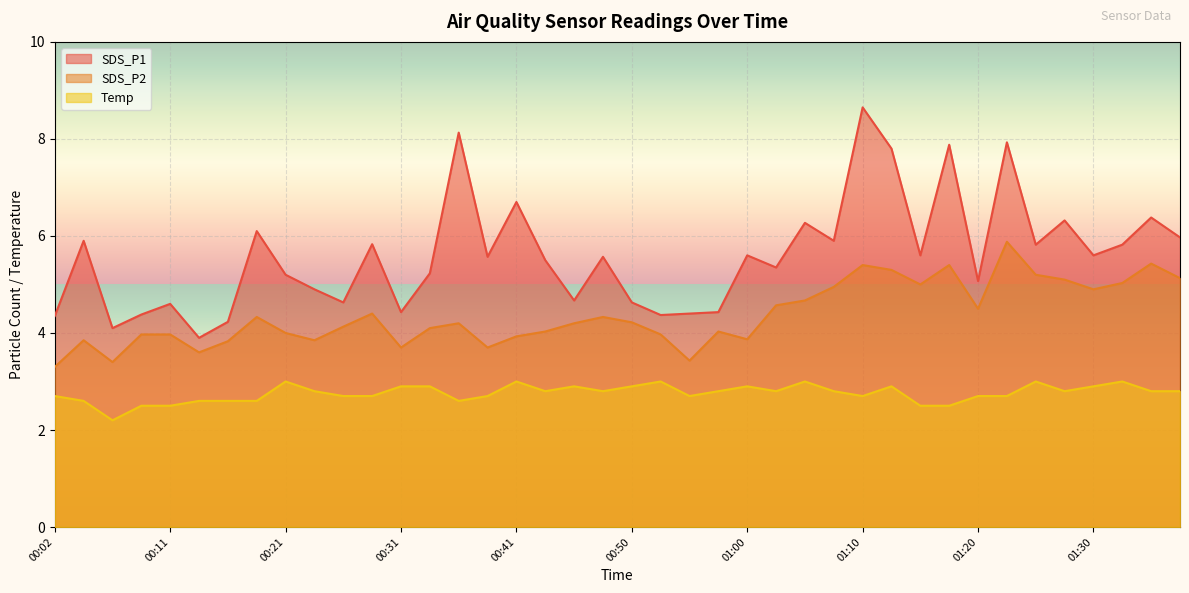

Reading left to right, transcribe all the data shown in this chart.

SDS_P1: 00:02=4.3	00:04=5.9	00:07=4.1	00:09=4.4	00:11=4.6	00:14=3.9	00:16=4.2	00:19=6.1	00:21=5.2	00:24=4.9	00:26=4.6	00:28=5.8	00:31=4.4	00:33=5.2	00:36=8.1	00:38=5.6	00:41=6.7	00:43=5.5	00:45=4.7	00:48=5.6	00:50=4.6	00:53=4.4	00:55=4.4	00:58=4.4	01:00=5.6	01:02=5.3	01:05=6.3	01:07=5.9	01:10=8.7	01:12=7.8	01:15=5.6	01:17=7.9	01:20=5.1	01:22=7.9	01:25=5.8	01:27=6.3	01:30=5.6	01:32=5.8	01:35=6.4	01:37=6.0
SDS_P2: 00:02=3.3	00:04=3.9	00:07=3.4	00:09=4.0	00:11=4.0	00:14=3.6	00:16=3.8	00:19=4.3	00:21=4.0	00:24=3.9	00:26=4.1	00:28=4.4	00:31=3.7	00:33=4.1	00:36=4.2	00:38=3.7	00:41=3.9	00:43=4.0	00:45=4.2	00:48=4.3	00:50=4.2	00:53=4.0	00:55=3.4	00:58=4.0	01:00=3.9	01:02=4.6	01:05=4.7	01:07=5.0	01:10=5.4	01:12=5.3	01:15=5.0	01:17=5.4	01:20=4.5	01:22=5.9	01:25=5.2	01:27=5.1	01:30=4.9	01:32=5.0	01:35=5.4	01:37=5.1
Temp: 00:02=2.7	00:04=2.6	00:07=2.2	00:09=2.5	00:11=2.5	00:14=2.6	00:16=2.6	00:19=2.6	00:21=3.0	00:24=2.8	00:26=2.7	00:28=2.7	00:31=2.9	00:33=2.9	00:36=2.6	00:38=2.7	00:41=3.0	00:43=2.8	00:45=2.9	00:48=2.8	00:50=2.9	00:53=3.0	00:55=2.7	00:58=2.8	01:00=2.9	01:02=2.8	01:05=3.0	01:07=2.8	01:10=2.7	01:12=2.9	01:15=2.5	01:17=2.5	01:20=2.7	01:22=2.7	01:25=3.0	01:27=2.8	01:30=2.9	01:32=3.0	01:35=2.8	01:37=2.8